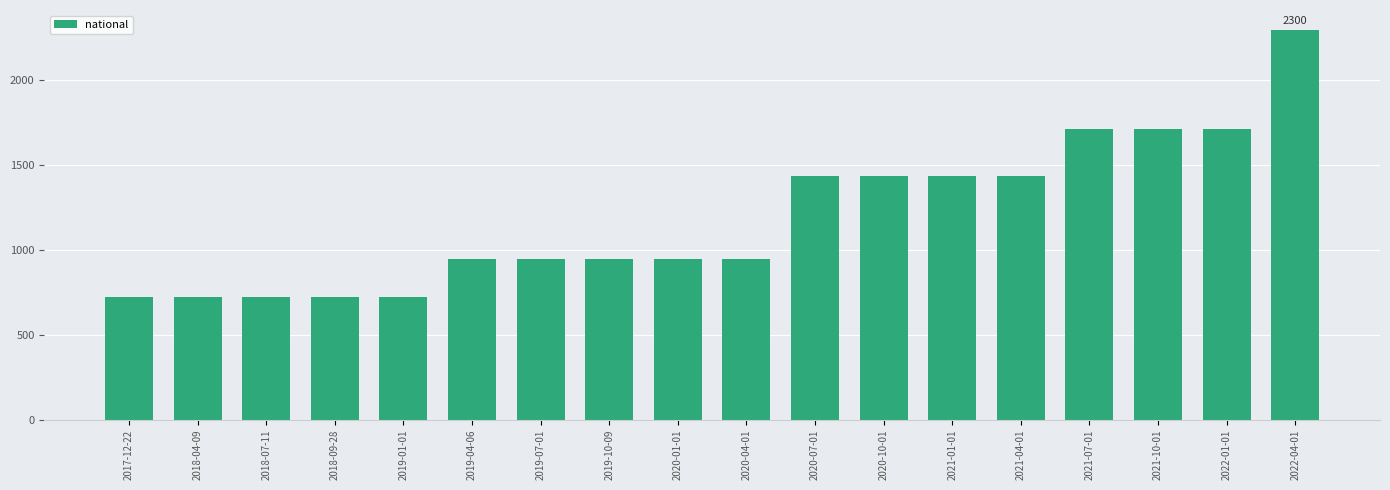

The value at 2019-01-01 is 726. True or false?

True